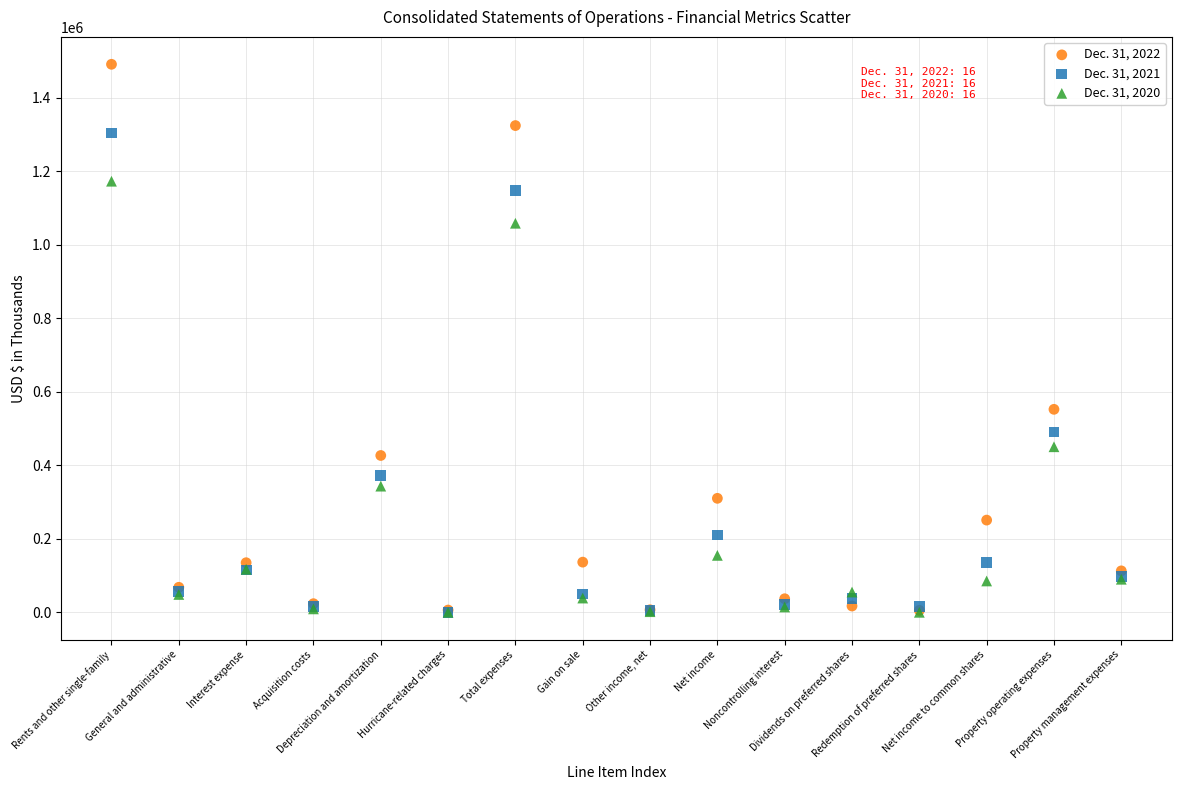

Which series has the widest spread of Y values?

Dec. 31, 2022